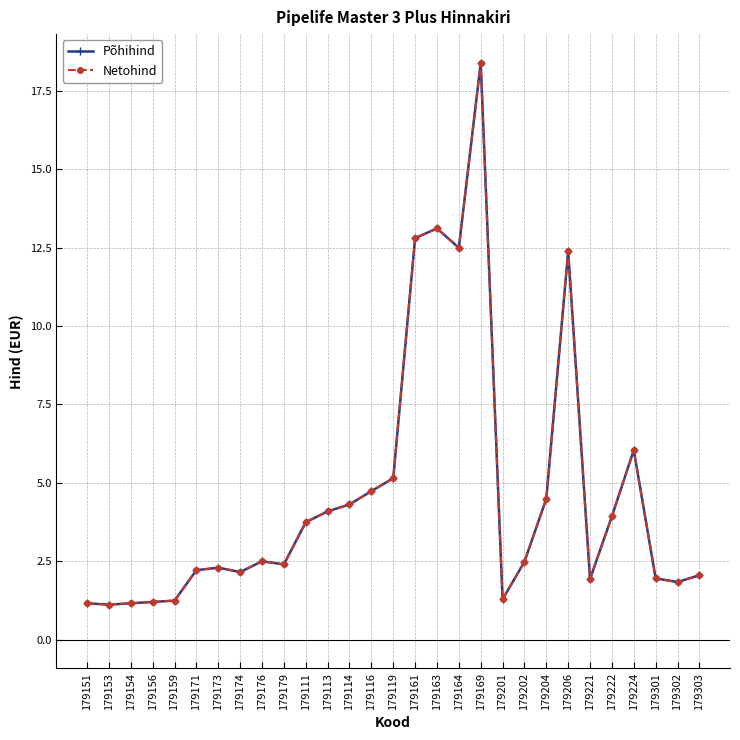

Read the Põhihind value at 179179.

2.4